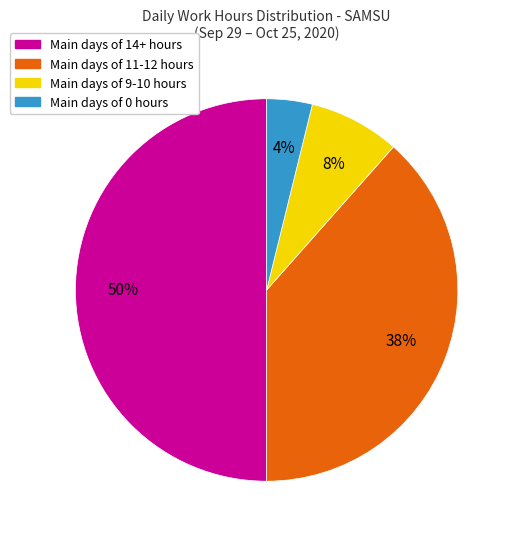

To the nearest percent, what is the difference between the largest and smallest slice percentages?

46%